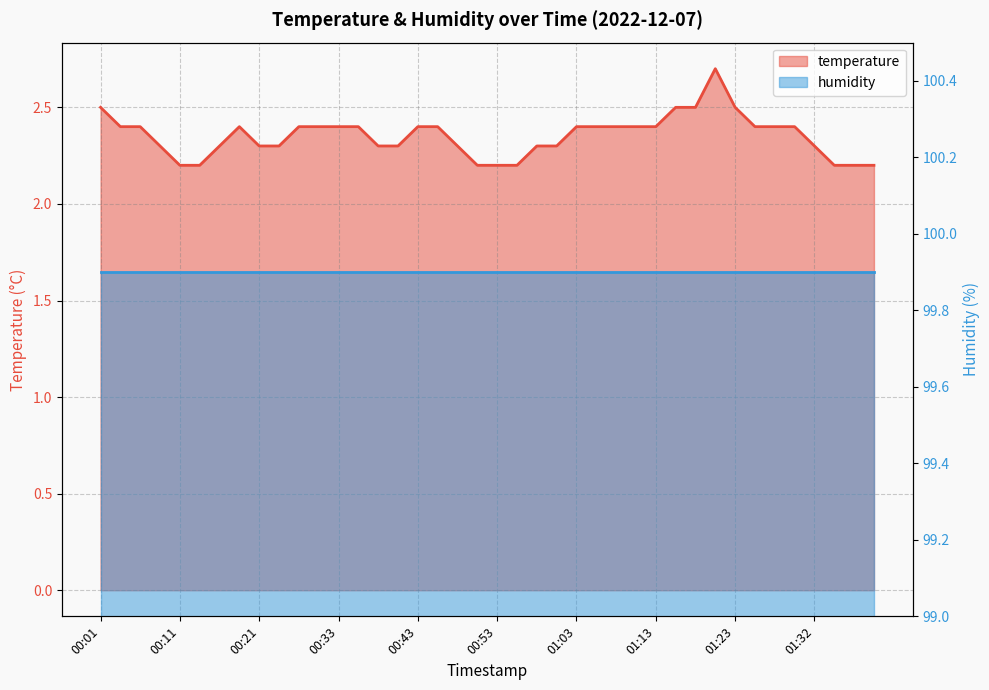

What is the difference between the maximum and minimum values?

0.5